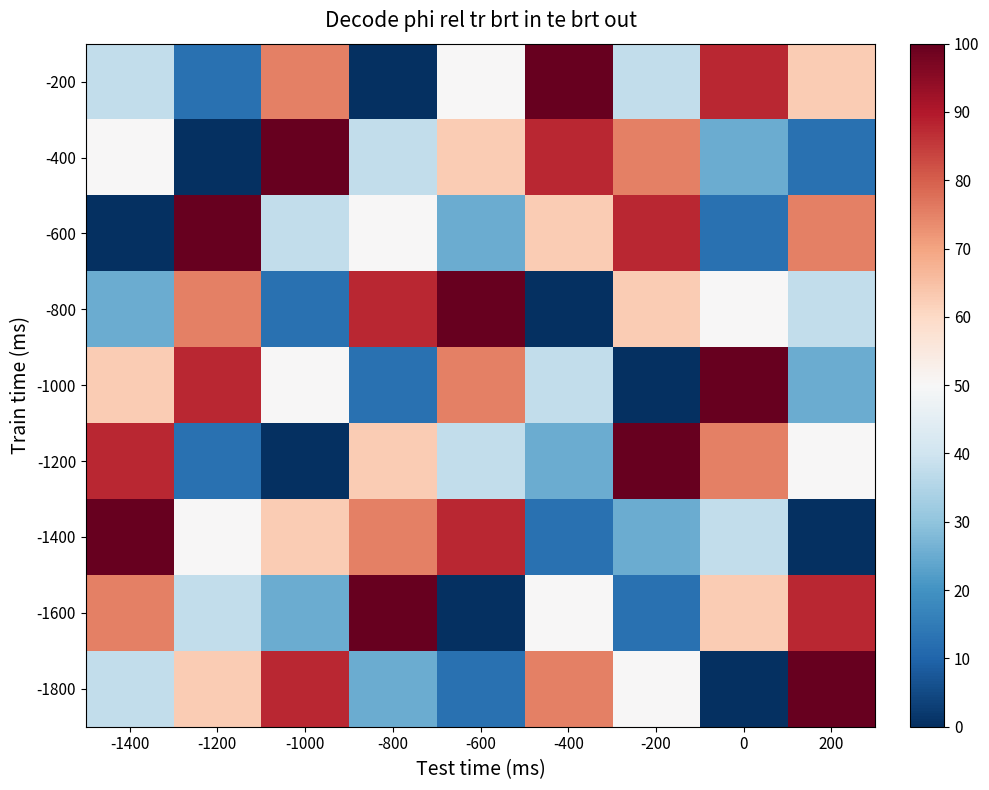

Reading left to right, transcribe all the data shown in this chart.

-200: -1400=37.5	-1200=12.5	-1000=75.0	-800=0.0	-600=50.0	-400=100.0	-200=37.5	0=87.5	200=62.5
-400: -1400=50.0	-1200=0.0	-1000=100.0	-800=37.5	-600=62.5	-400=87.5	-200=75.0	0=25.0	200=12.5
-600: -1400=0.0	-1200=100.0	-1000=37.5	-800=50.0	-600=25.0	-400=62.5	-200=87.5	0=12.5	200=75.0
-800: -1400=25.0	-1200=75.0	-1000=12.5	-800=87.5	-600=100.0	-400=0.0	-200=62.5	0=50.0	200=37.5
-1000: -1400=62.5	-1200=87.5	-1000=50.0	-800=12.5	-600=75.0	-400=37.5	-200=0.0	0=100.0	200=25.0
-1200: -1400=87.5	-1200=12.5	-1000=0.0	-800=62.5	-600=37.5	-400=25.0	-200=100.0	0=75.0	200=50.0
-1400: -1400=100.0	-1200=50.0	-1000=62.5	-800=75.0	-600=87.5	-400=12.5	-200=25.0	0=37.5	200=0.0
-1600: -1400=75.0	-1200=37.5	-1000=25.0	-800=100.0	-600=0.0	-400=50.0	-200=12.5	0=62.5	200=87.5
-1800: -1400=37.5	-1200=62.5	-1000=87.5	-800=25.0	-600=12.5	-400=75.0	-200=50.0	0=0.0	200=100.0